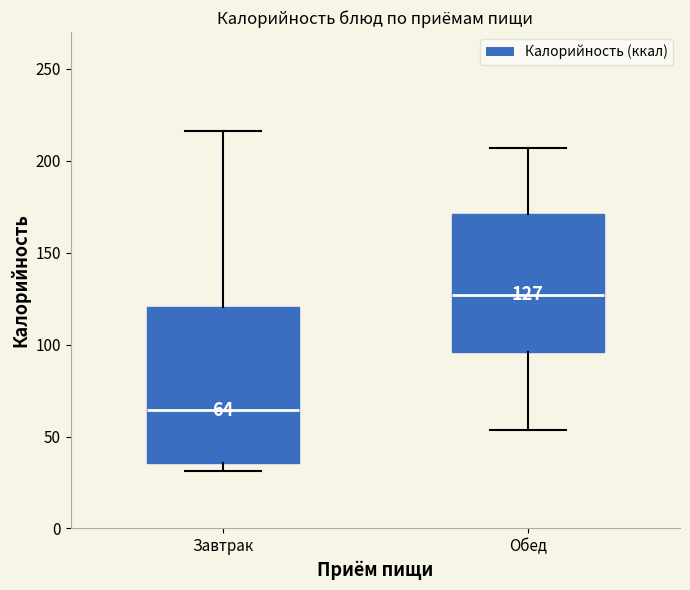

Which box has the highest median line?

Обед